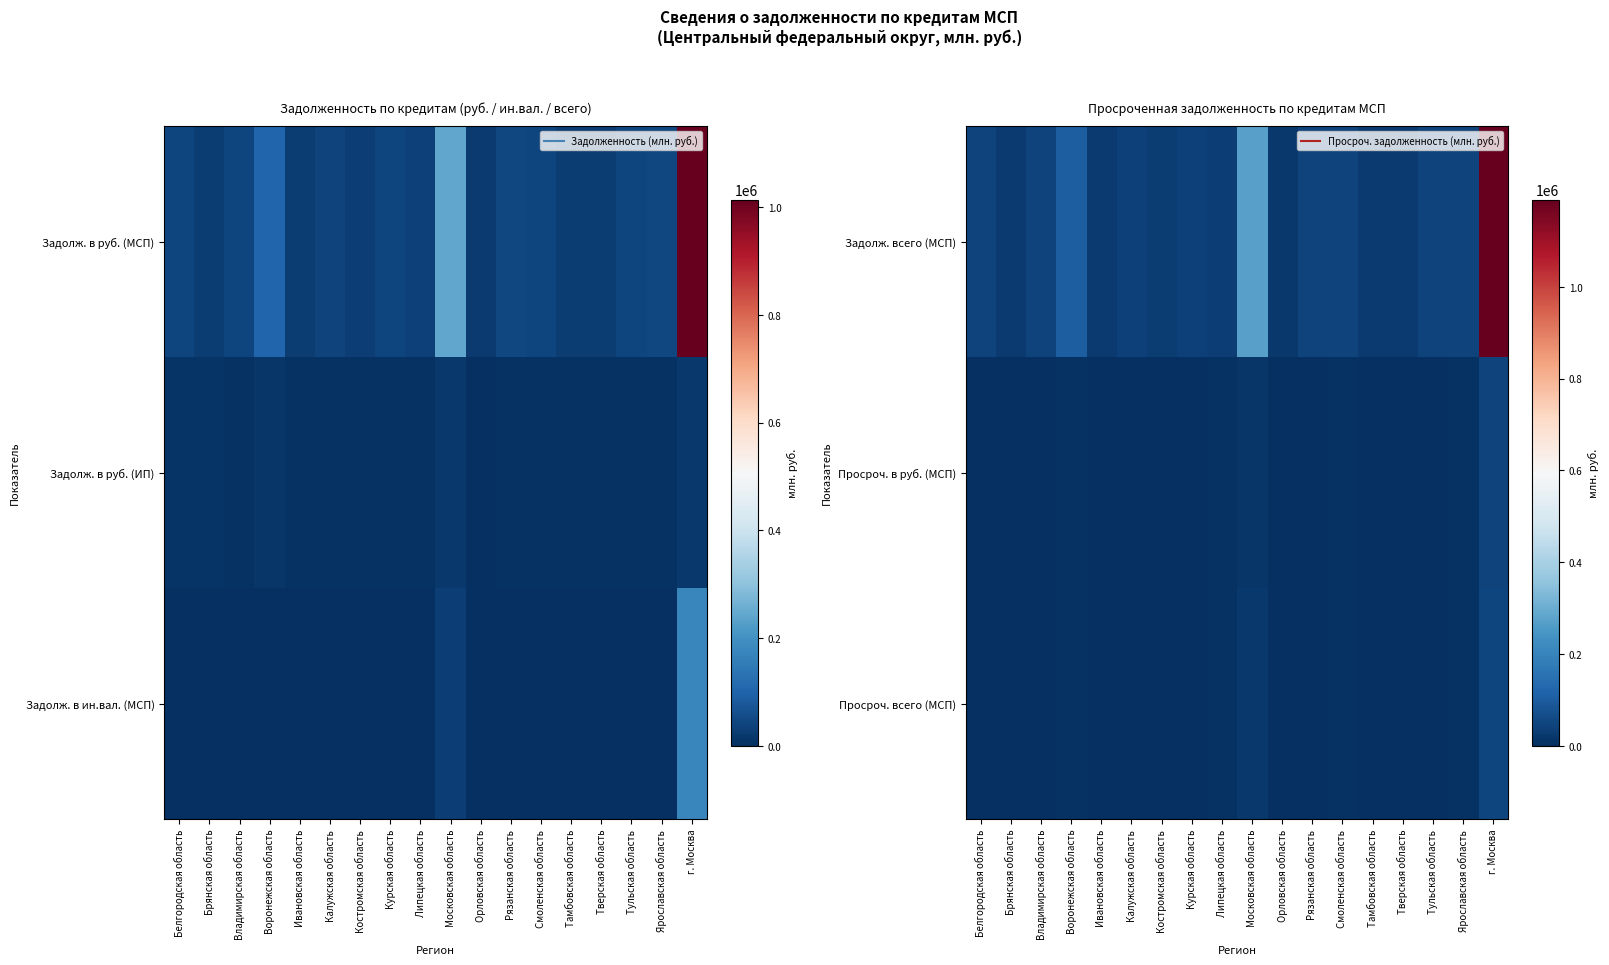

Is the value of Просроч. всего (МСП) at Воронежская область greater than the value of Просроч. в руб. (МСП) at Белгородская область?

Yes